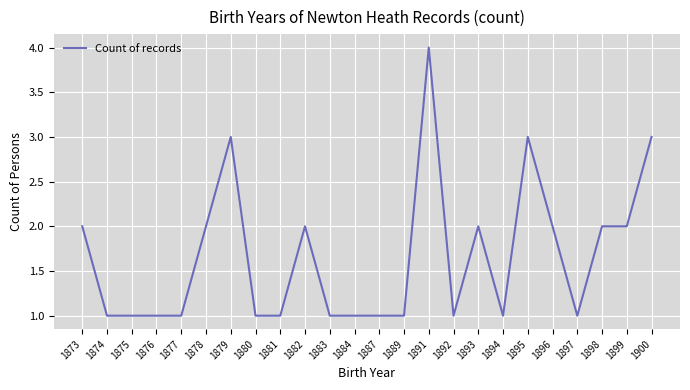

Reading right to left, list all the values displayed in this chart.

1900=3	1899=2	1898=2	1897=1	1896=2	1895=3	1894=1	1893=2	1892=1	1891=4	1889=1	1887=1	1884=1	1883=1	1882=2	1881=1	1880=1	1879=3	1878=2	1877=1	1876=1	1875=1	1874=1	1873=2